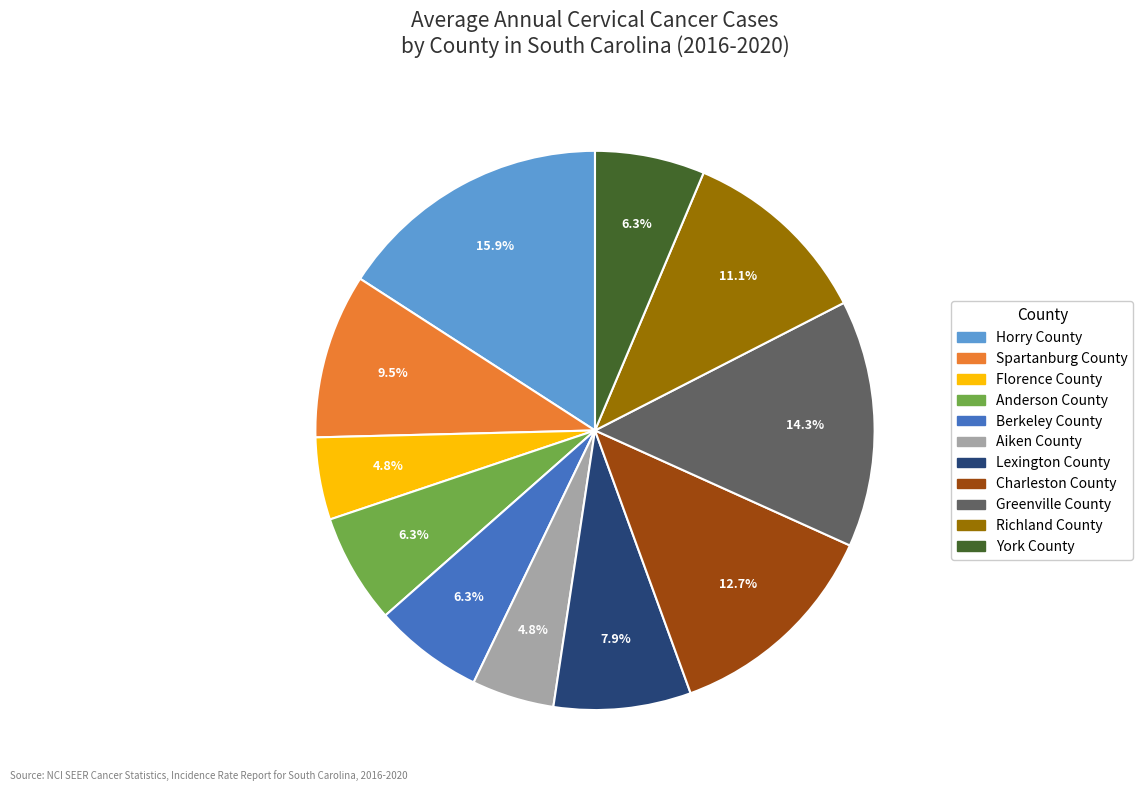

Which slice is the largest?

Horry County